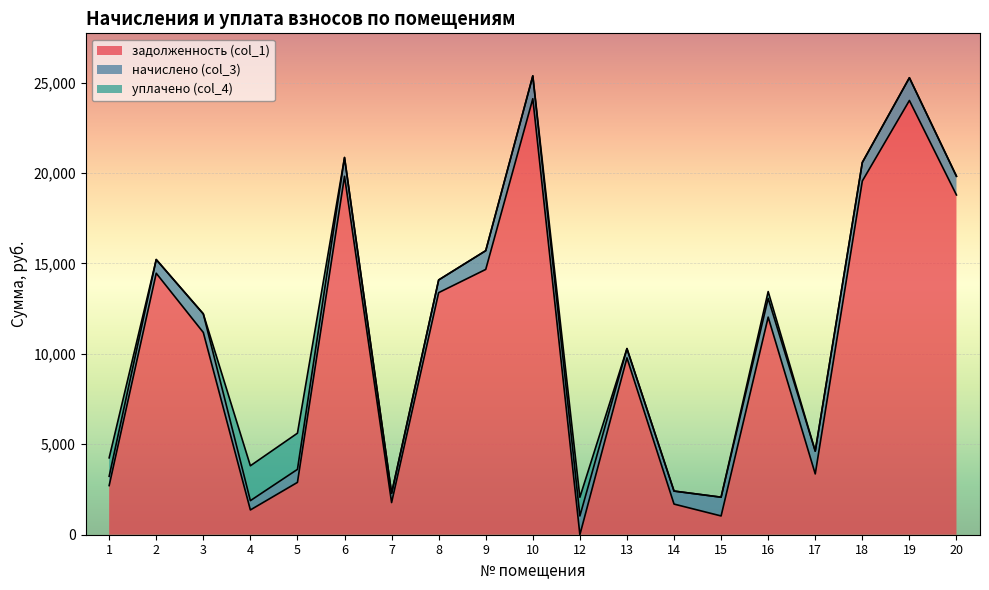

At how many categories does at least one series exceed 7239?

11